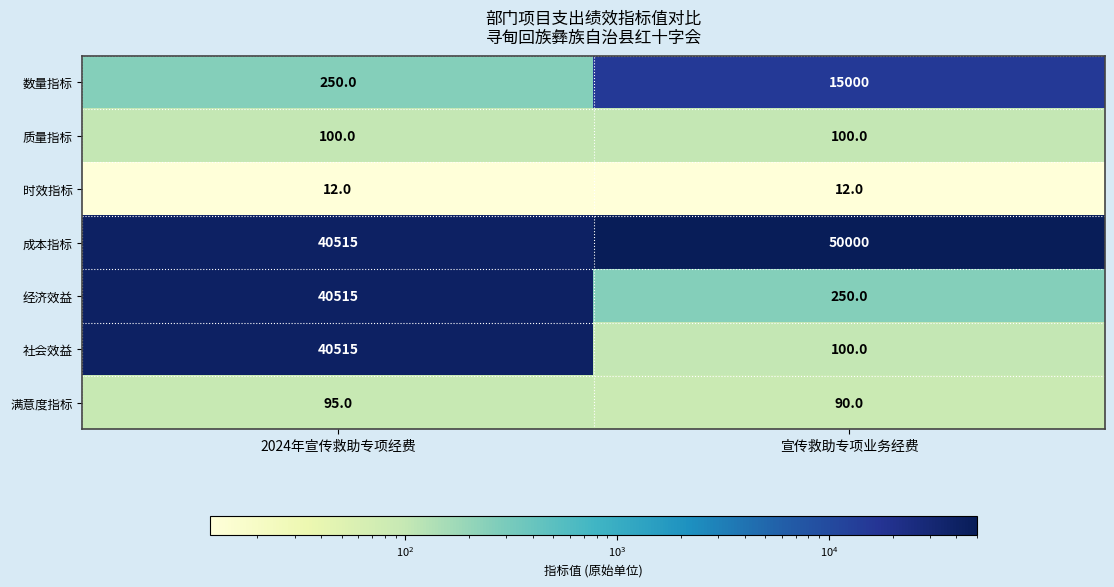

Which series has the largest total across all categories?

成本指标